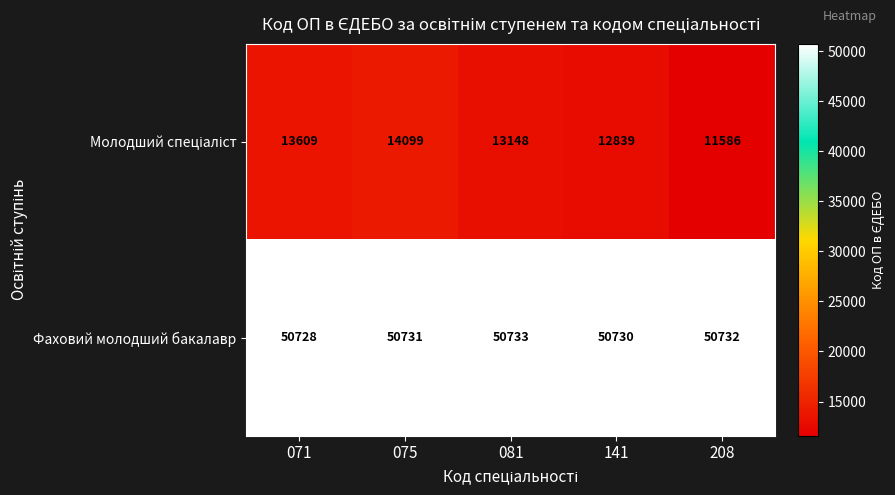

Which series has the largest total across all categories?

Фаховий молодший бакалавр